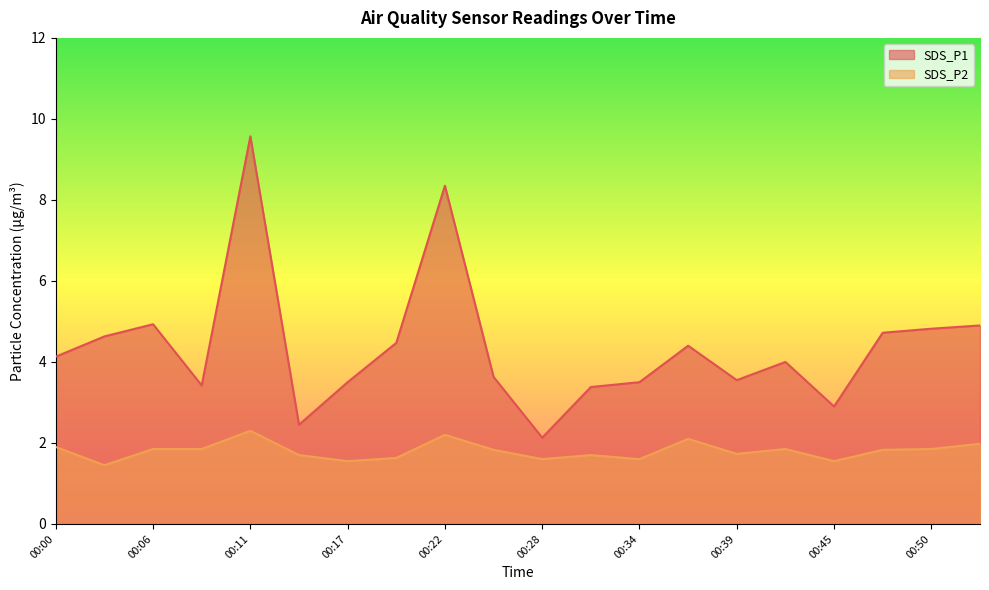

List the series in order of their overall mean, lowest first.

SDS_P2, SDS_P1